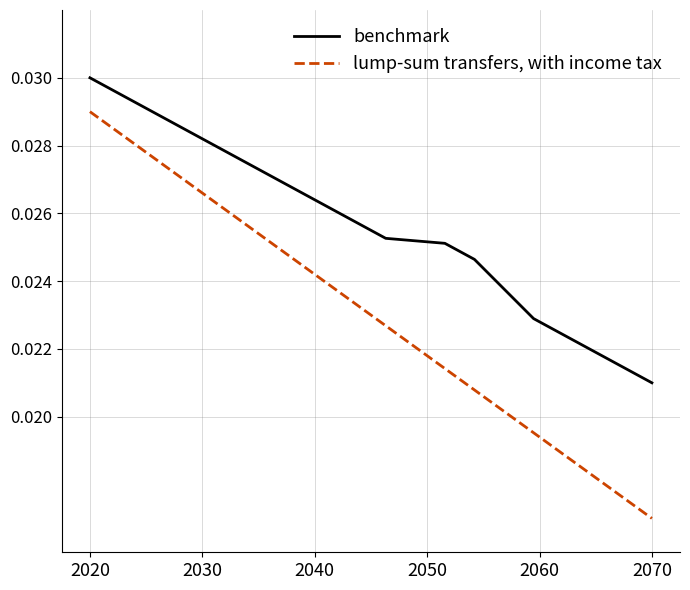

How many lump-sum transfers, with income tax values are between 0 and 1?

20